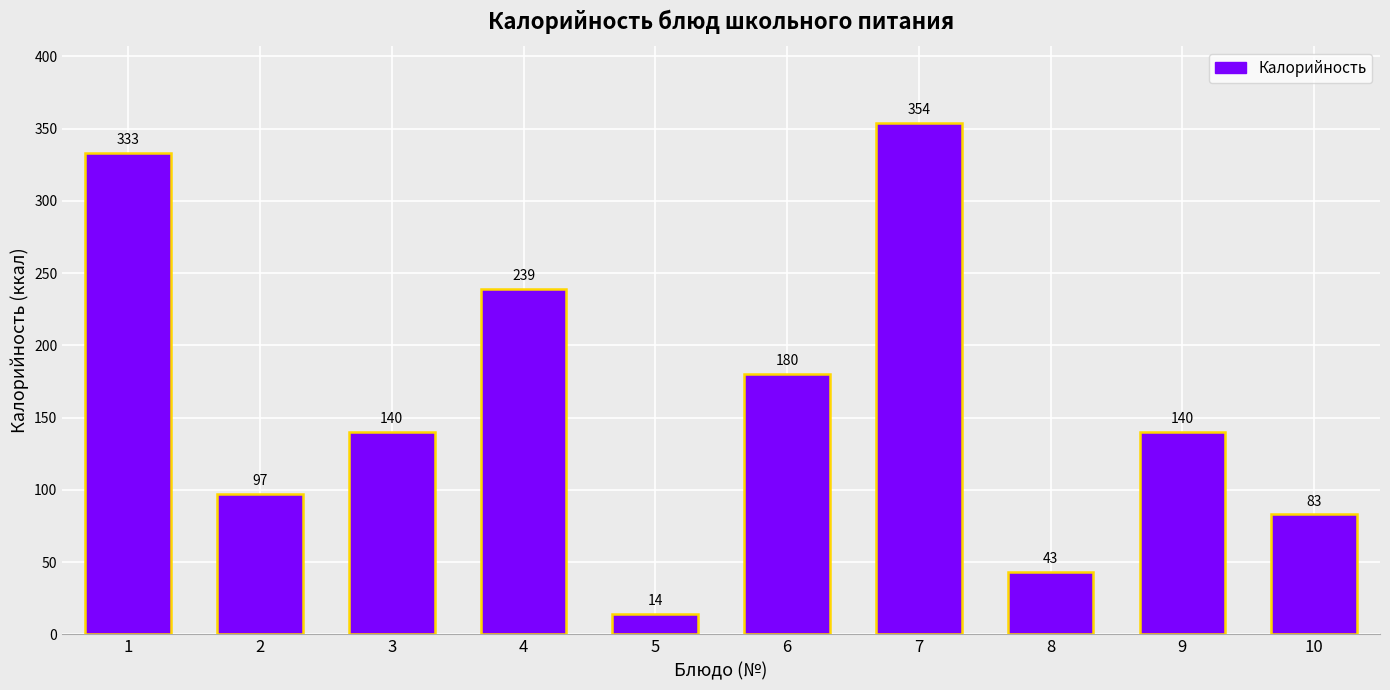

At which category does the chart reach its minimum across all series?

5